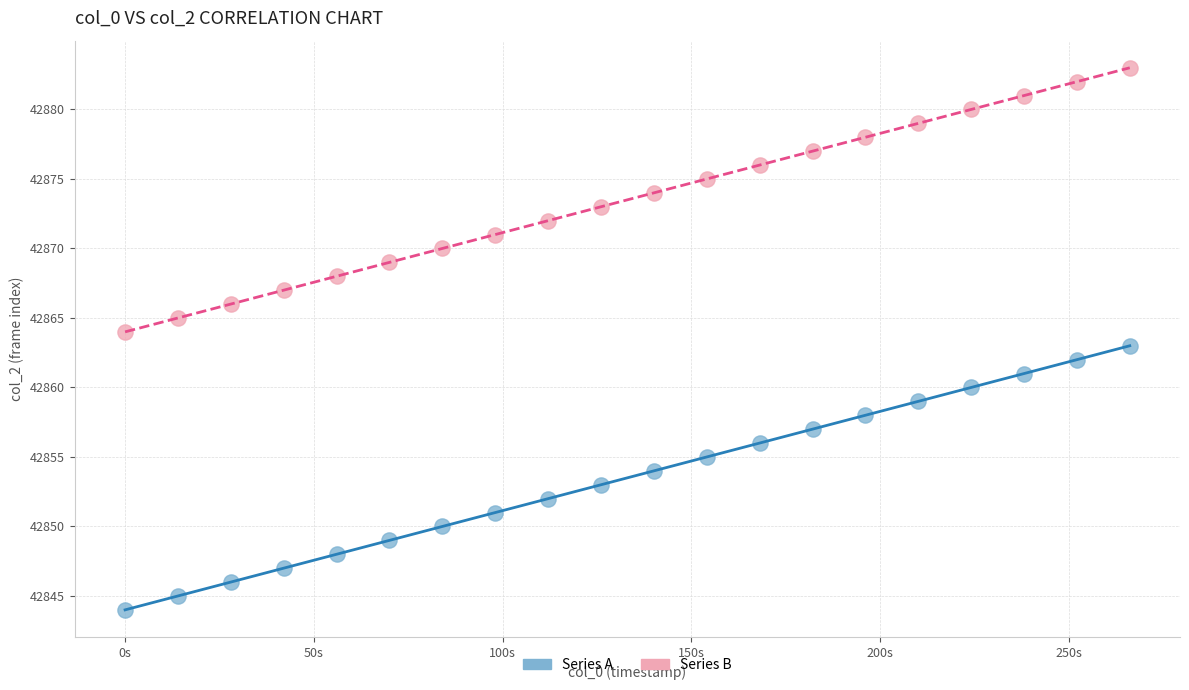

Which series contains the lowest Y value?

Series A